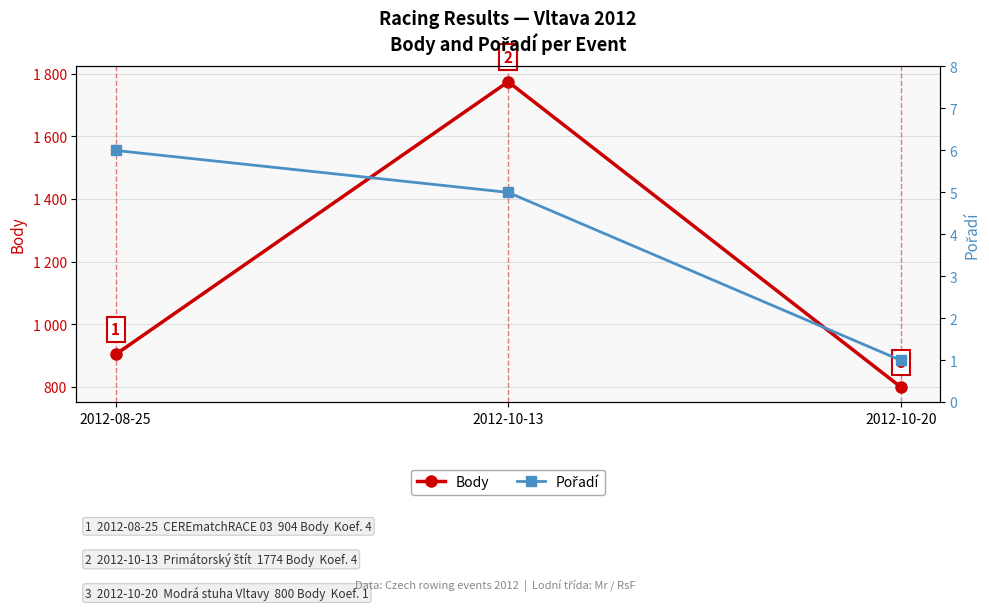

What is the total value across all series at 2012-10-20?

801